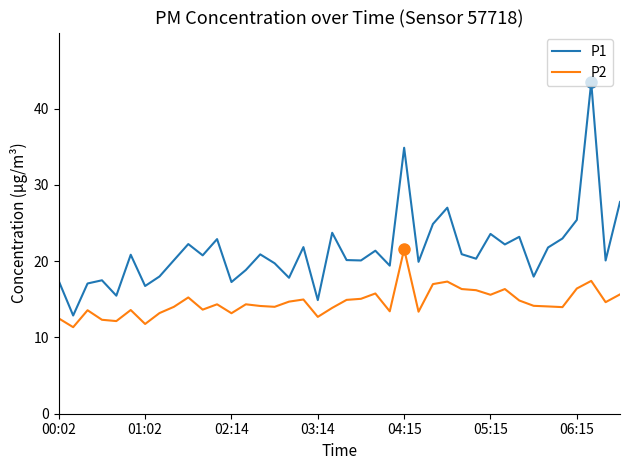

What are all the series names shown in the legend?

P1, P2